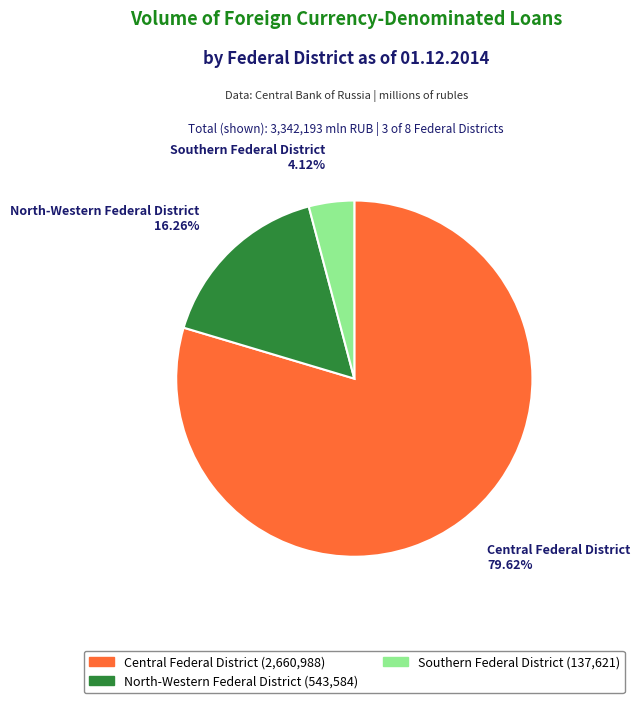

Is there any slice that represents more than half of the pie?

Yes